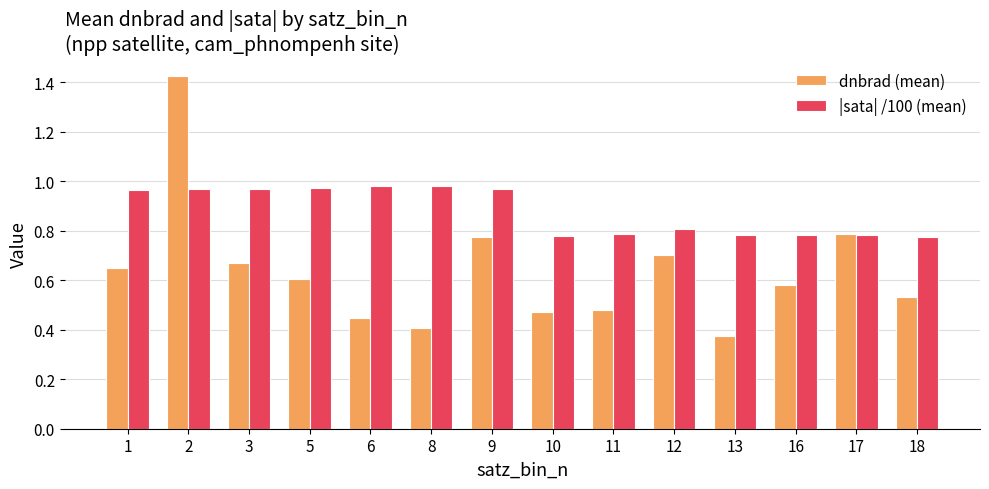

Does the chart contain stacked bars?

No